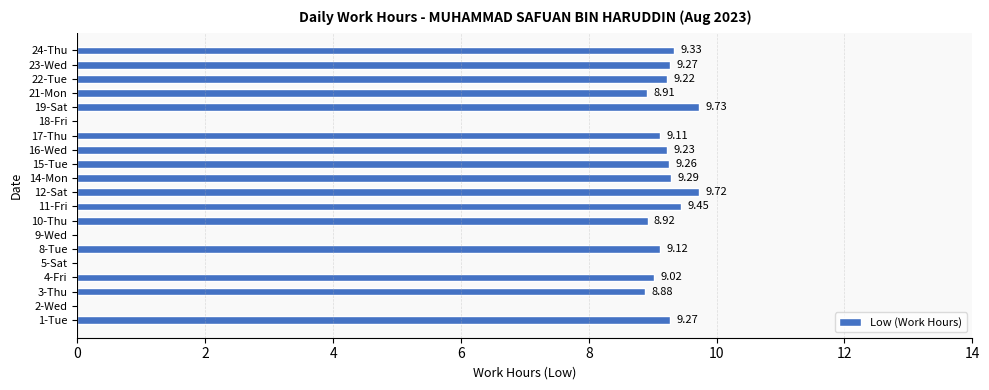

What is the sum of the values at 15-Tue and 2-Wed?

9.3